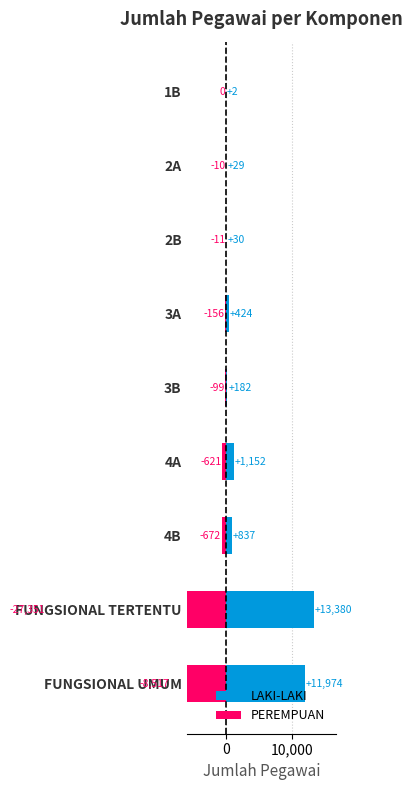

Rank the series at 1B from lowest to highest value.

PEREMPUAN, LAKI-LAKI